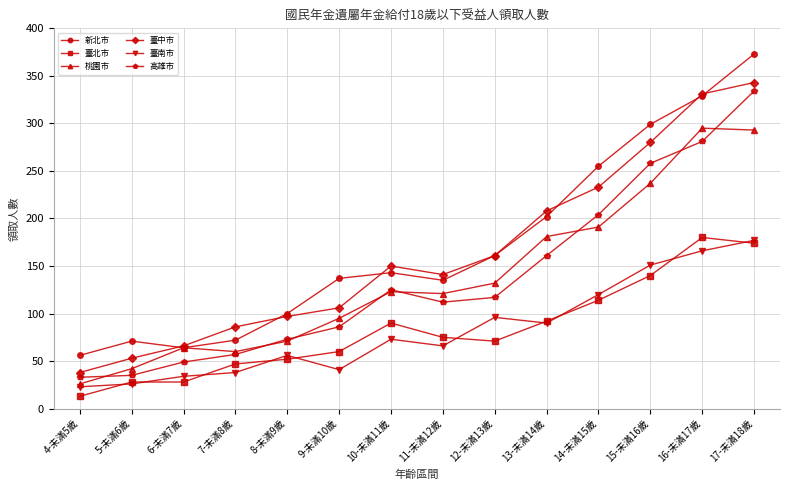

What is the label of the 1st point from the left?

4-未滿5歲